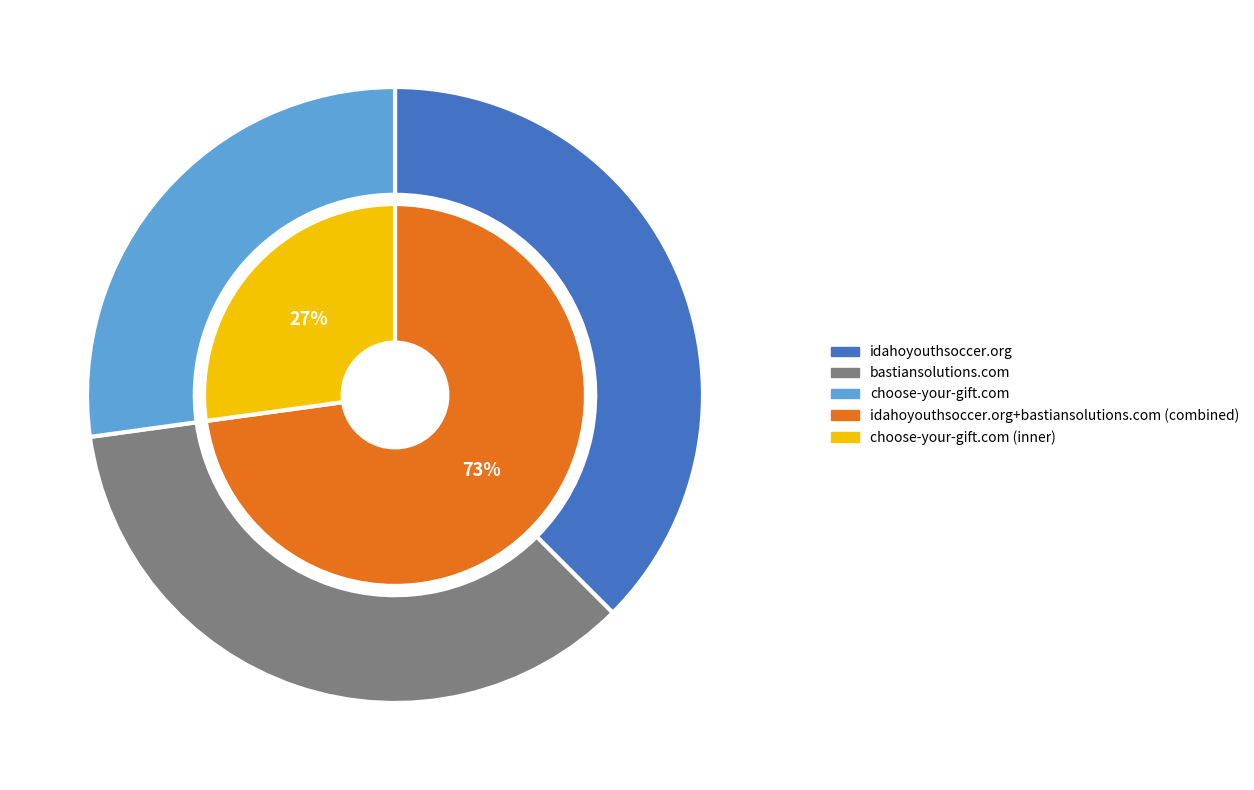

True or false: idahoyouthsoccer.org accounts for 23% of the total.

False